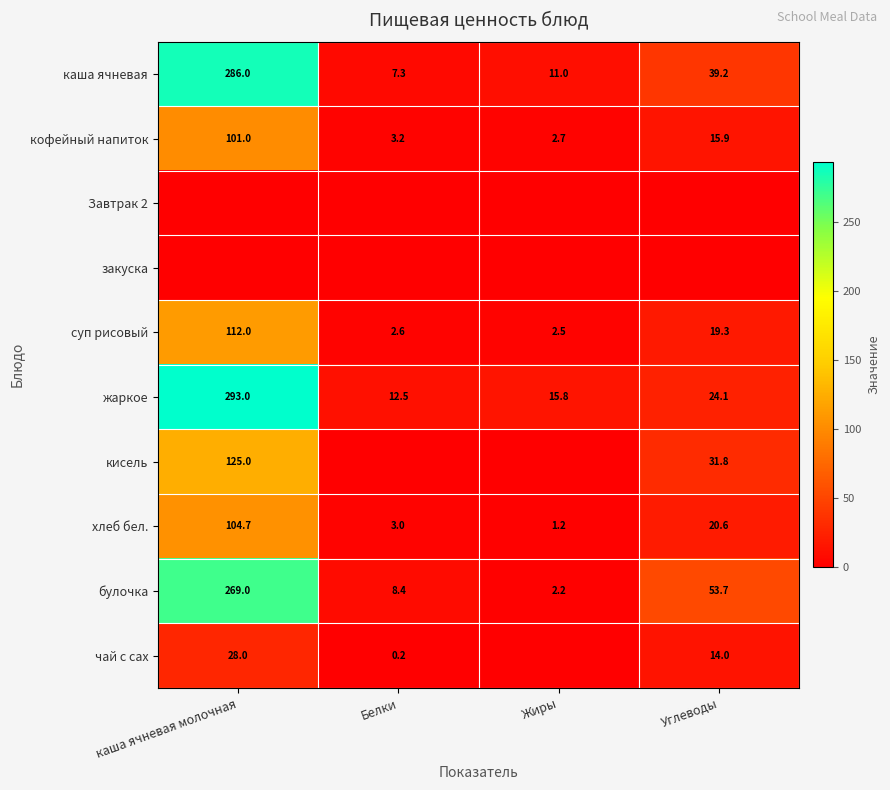

Which category has the lowest value in the кофейный напиток series?

Жиры